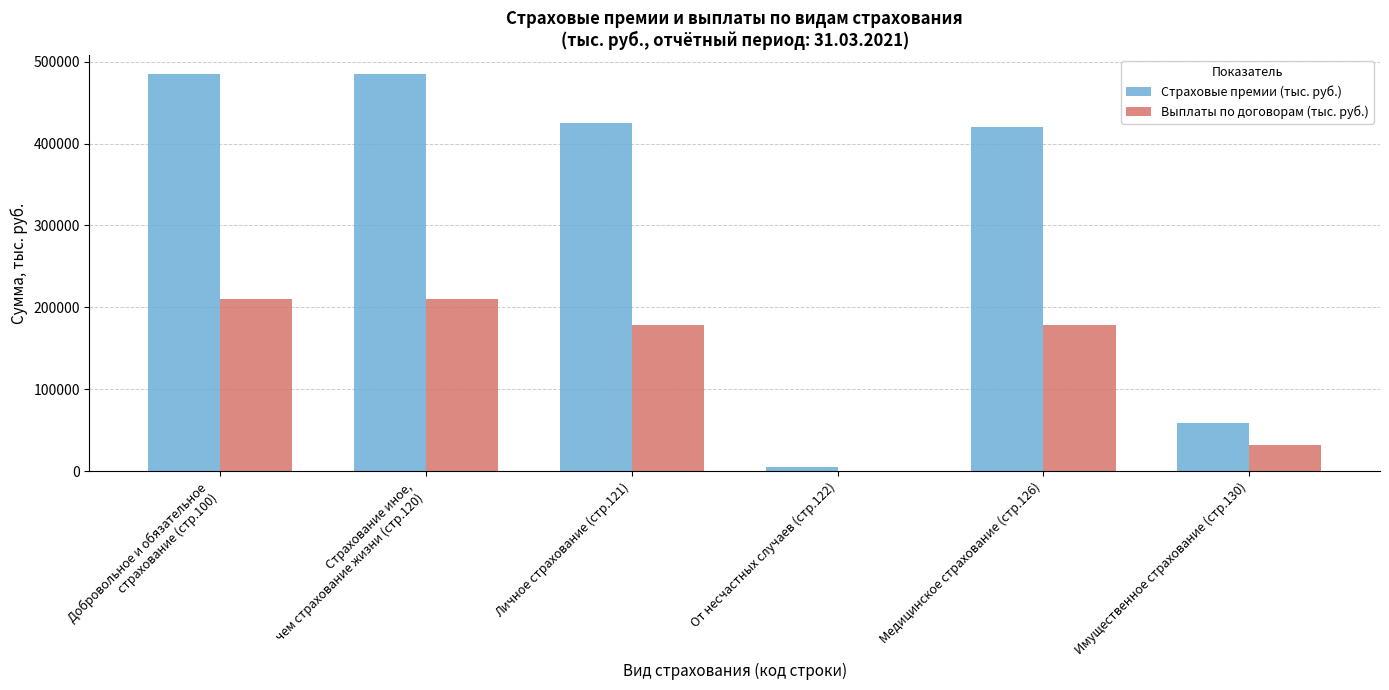

Which series has the largest total across all categories?

Страховые премии (тыс. руб.)